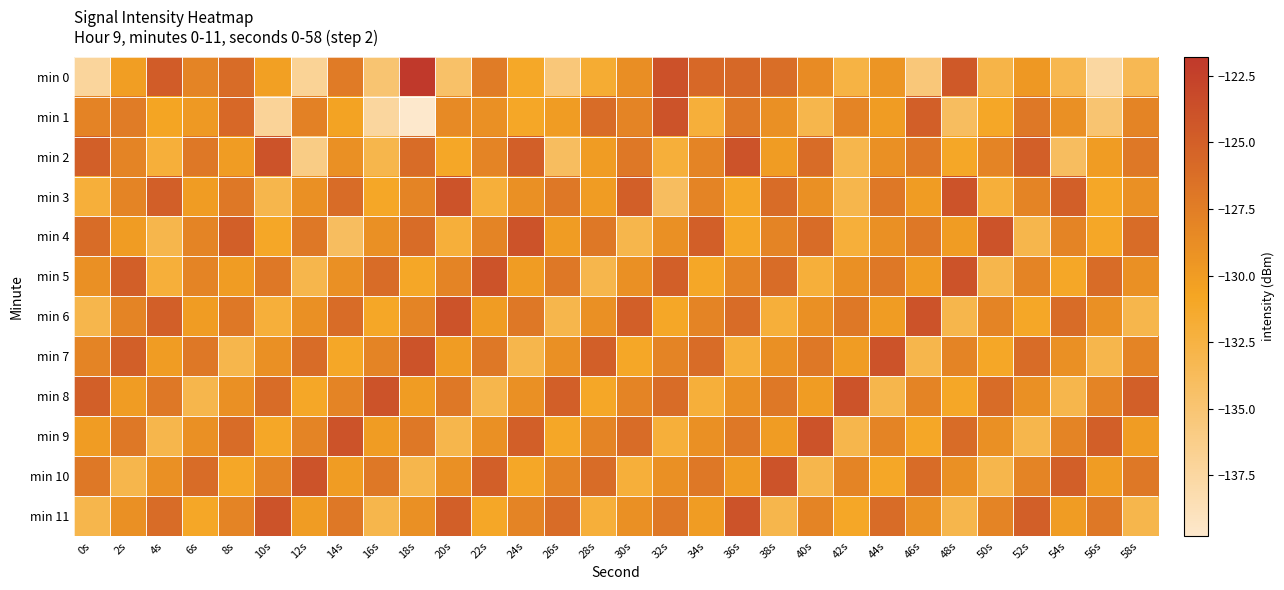

Reading left to right, list all the values displayed in this chart.

min 0: 0s=-137.2	2s=-130.2	4s=-124.7	6s=-128.0	8s=-126.1	10s=-130.3	12s=-136.9	14s=-127.3	16s=-135.0	18s=-121.8	20s=-134.5	22s=-127.4	24s=-131.1	26s=-135.4	28s=-131.6	30s=-128.9	32s=-123.8	34s=-125.7	36s=-125.7	38s=-126.2	40s=-128.6	42s=-132.6	44s=-129.4	46s=-135.4	48s=-124.5	50s=-132.8	52s=-129.7	54s=-133.1	56s=-137.5	58s=-133.4
min 1: 0s=-128.0	2s=-127.4	4s=-130.8	6s=-129.8	8s=-125.8	10s=-137.0	12s=-127.8	14s=-130.6	16s=-137.4	18s=-139.8	20s=-128.5	22s=-129.0	24s=-131.0	26s=-130.0	28s=-126.0	30s=-128.0	32s=-124.0	34s=-132.0	36s=-127.0	38s=-129.0	40s=-133.0	42s=-128.0	44s=-130.0	46s=-125.0	48s=-134.0	50s=-131.0	52s=-127.0	54s=-129.0	56s=-135.0	58s=-128.0
min 2: 0s=-125.0	2s=-128.0	4s=-132.0	6s=-127.0	8s=-130.0	10s=-124.0	12s=-136.0	14s=-129.0	16s=-133.0	18s=-126.0	20s=-131.0	22s=-128.0	24s=-125.0	26s=-134.0	28s=-130.0	30s=-127.0	32s=-132.0	34s=-128.0	36s=-124.0	38s=-130.0	40s=-126.0	42s=-133.0	44s=-129.0	46s=-127.0	48s=-131.0	50s=-128.0	52s=-125.0	54s=-134.0	56s=-130.0	58s=-127.0
min 3: 0s=-132.0	2s=-128.0	4s=-125.0	6s=-130.0	8s=-127.0	10s=-133.0	12s=-129.0	14s=-126.0	16s=-131.0	18s=-128.0	20s=-124.0	22s=-132.0	24s=-129.0	26s=-127.0	28s=-130.0	30s=-125.0	32s=-134.0	34s=-128.0	36s=-131.0	38s=-126.0	40s=-129.0	42s=-133.0	44s=-127.0	46s=-130.0	48s=-124.0	50s=-132.0	52s=-128.0	54s=-125.0	56s=-131.0	58s=-129.0
min 4: 0s=-126.0	2s=-130.0	4s=-133.0	6s=-128.0	8s=-125.0	10s=-131.0	12s=-127.0	14s=-134.0	16s=-129.0	18s=-126.0	20s=-132.0	22s=-128.0	24s=-124.0	26s=-130.0	28s=-127.0	30s=-133.0	32s=-129.0	34s=-125.0	36s=-131.0	38s=-128.0	40s=-126.0	42s=-132.0	44s=-129.0	46s=-127.0	48s=-130.0	50s=-124.0	52s=-133.0	54s=-128.0	56s=-131.0	58s=-126.0
min 5: 0s=-129.0	2s=-125.0	4s=-132.0	6s=-128.0	8s=-130.0	10s=-127.0	12s=-133.0	14s=-129.0	16s=-126.0	18s=-131.0	20s=-128.0	22s=-124.0	24s=-130.0	26s=-127.0	28s=-133.0	30s=-129.0	32s=-125.0	34s=-131.0	36s=-128.0	38s=-126.0	40s=-132.0	42s=-129.0	44s=-127.0	46s=-130.0	48s=-124.0	50s=-133.0	52s=-128.0	54s=-131.0	56s=-126.0	58s=-129.0
min 6: 0s=-133.0	2s=-128.0	4s=-125.0	6s=-130.0	8s=-127.0	10s=-132.0	12s=-129.0	14s=-126.0	16s=-131.0	18s=-128.0	20s=-124.0	22s=-130.0	24s=-127.0	26s=-133.0	28s=-129.0	30s=-125.0	32s=-131.0	34s=-128.0	36s=-126.0	38s=-132.0	40s=-129.0	42s=-127.0	44s=-130.0	46s=-124.0	48s=-133.0	50s=-128.0	52s=-131.0	54s=-126.0	56s=-129.0	58s=-133.0
min 7: 0s=-128.0	2s=-125.0	4s=-130.0	6s=-127.0	8s=-133.0	10s=-129.0	12s=-126.0	14s=-131.0	16s=-128.0	18s=-124.0	20s=-130.0	22s=-127.0	24s=-133.0	26s=-129.0	28s=-125.0	30s=-131.0	32s=-128.0	34s=-126.0	36s=-132.0	38s=-129.0	40s=-127.0	42s=-130.0	44s=-124.0	46s=-133.0	48s=-128.0	50s=-131.0	52s=-126.0	54s=-129.0	56s=-133.0	58s=-128.0
min 8: 0s=-125.0	2s=-130.0	4s=-127.0	6s=-133.0	8s=-129.0	10s=-126.0	12s=-131.0	14s=-128.0	16s=-124.0	18s=-130.0	20s=-127.0	22s=-133.0	24s=-129.0	26s=-125.0	28s=-131.0	30s=-128.0	32s=-126.0	34s=-132.0	36s=-129.0	38s=-127.0	40s=-130.0	42s=-124.0	44s=-133.0	46s=-128.0	48s=-131.0	50s=-126.0	52s=-129.0	54s=-133.0	56s=-128.0	58s=-125.0
min 9: 0s=-130.0	2s=-127.0	4s=-133.0	6s=-129.0	8s=-126.0	10s=-131.0	12s=-128.0	14s=-124.0	16s=-130.0	18s=-127.0	20s=-133.0	22s=-129.0	24s=-125.0	26s=-131.0	28s=-128.0	30s=-126.0	32s=-132.0	34s=-129.0	36s=-127.0	38s=-130.0	40s=-124.0	42s=-133.0	44s=-128.0	46s=-131.0	48s=-126.0	50s=-129.0	52s=-133.0	54s=-128.0	56s=-125.0	58s=-130.0
min 10: 0s=-127.0	2s=-133.0	4s=-129.0	6s=-126.0	8s=-131.0	10s=-128.0	12s=-124.0	14s=-130.0	16s=-127.0	18s=-133.0	20s=-129.0	22s=-125.0	24s=-131.0	26s=-128.0	28s=-126.0	30s=-132.0	32s=-129.0	34s=-127.0	36s=-130.0	38s=-124.0	40s=-133.0	42s=-128.0	44s=-131.0	46s=-126.0	48s=-129.0	50s=-133.0	52s=-128.0	54s=-125.0	56s=-130.0	58s=-127.0
min 11: 0s=-133.0	2s=-129.0	4s=-126.0	6s=-131.0	8s=-128.0	10s=-124.0	12s=-130.0	14s=-127.0	16s=-133.0	18s=-129.0	20s=-125.0	22s=-131.0	24s=-128.0	26s=-126.0	28s=-132.0	30s=-129.0	32s=-127.0	34s=-130.0	36s=-124.0	38s=-133.0	40s=-128.0	42s=-131.0	44s=-126.0	46s=-129.0	48s=-133.0	50s=-128.0	52s=-125.0	54s=-130.0	56s=-127.0	58s=-133.0